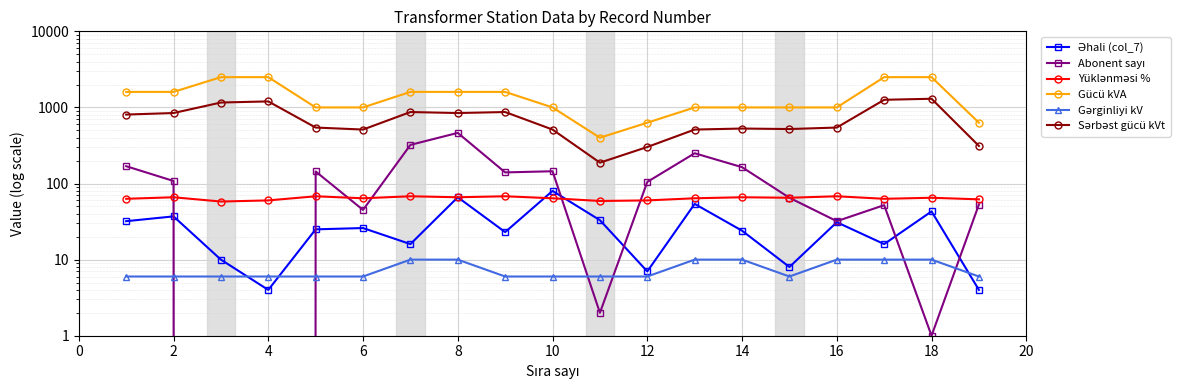

What is the value of the Sərbəst gücü kVt point at the 2nd from the left?

844